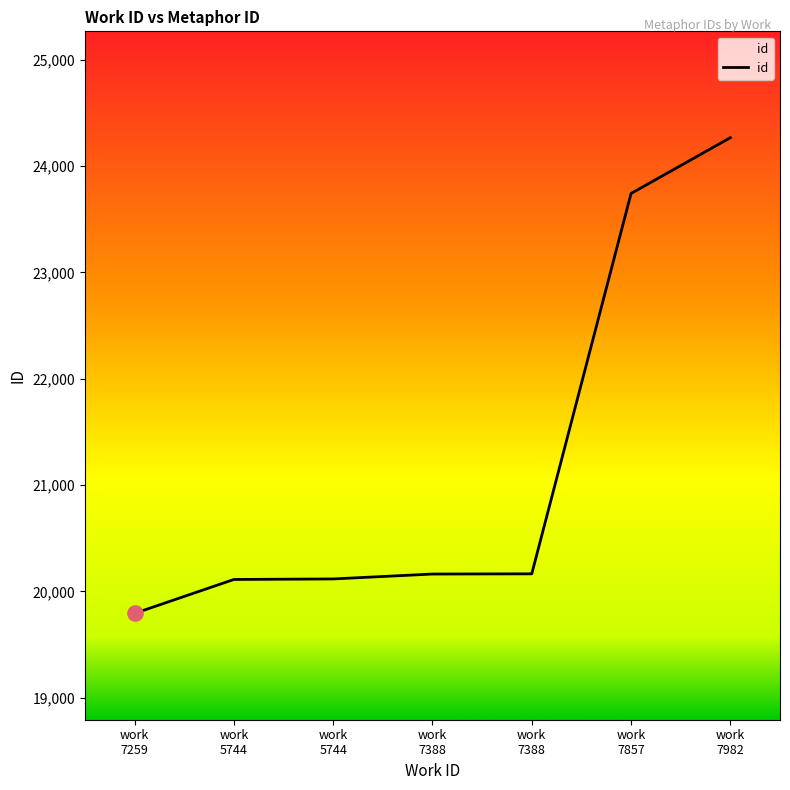

Approximately how many times larger is the value at work
5744 compared to work
7388?

1.0